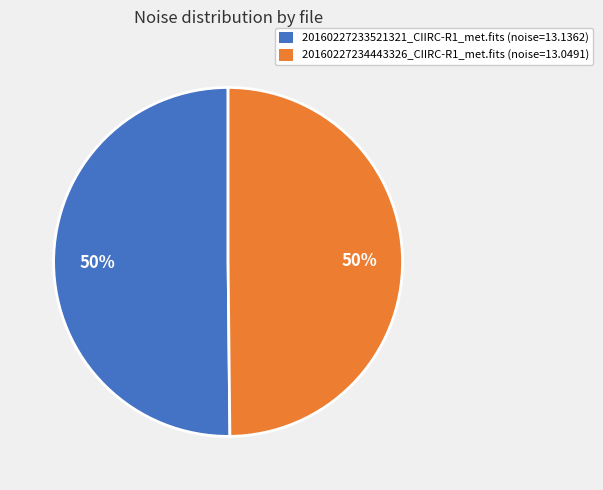

To the nearest percent, what is the average slice percentage?

50%